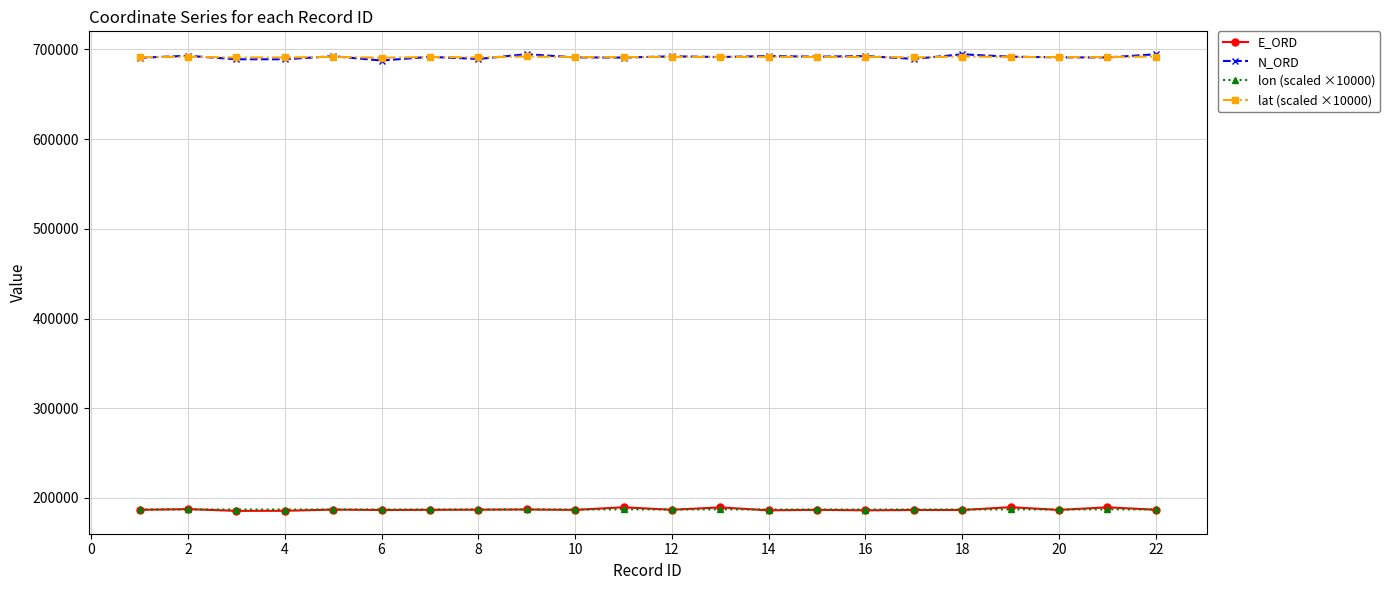

What is the value of the N_ORD point at the 17th from the left?

689378.6